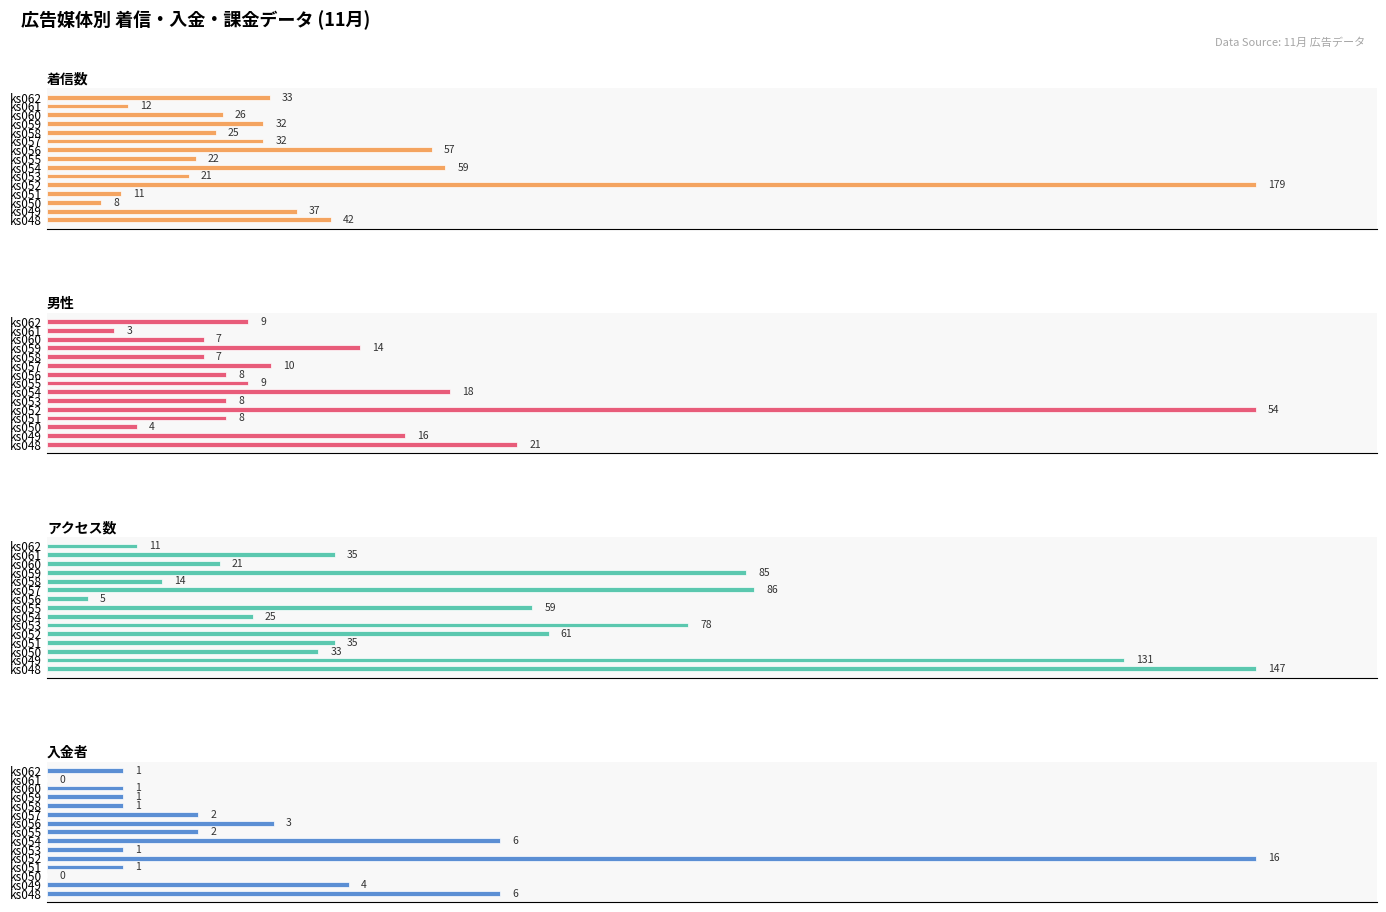

How many data points in 着信数 are above 17?

8